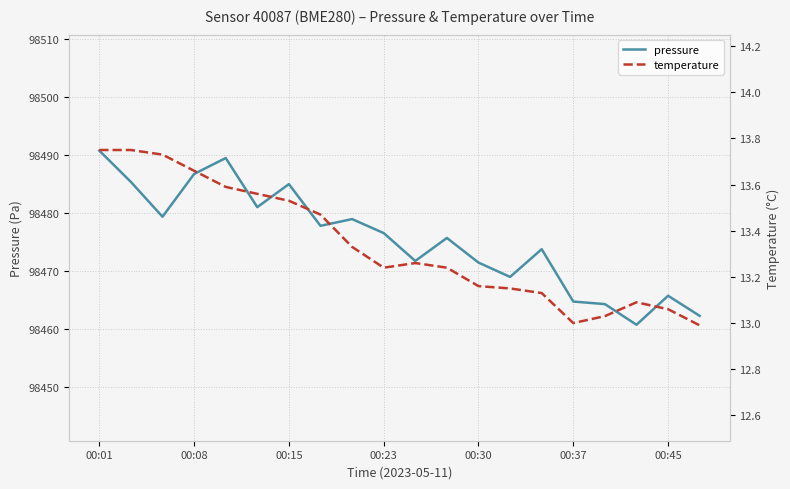

What are all the series names shown in the legend?

pressure, temperature